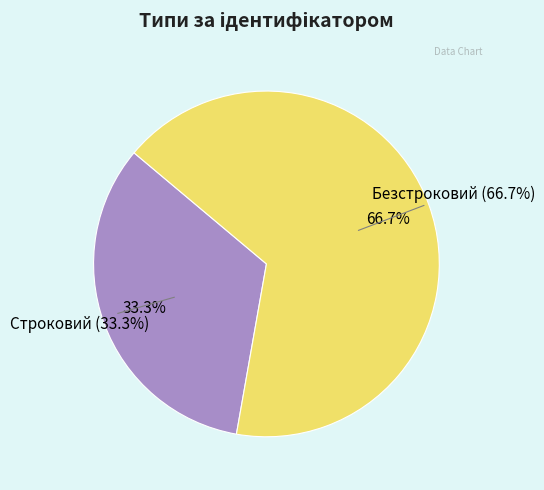

What is the largest slice in the pie chart?

Безстроковий